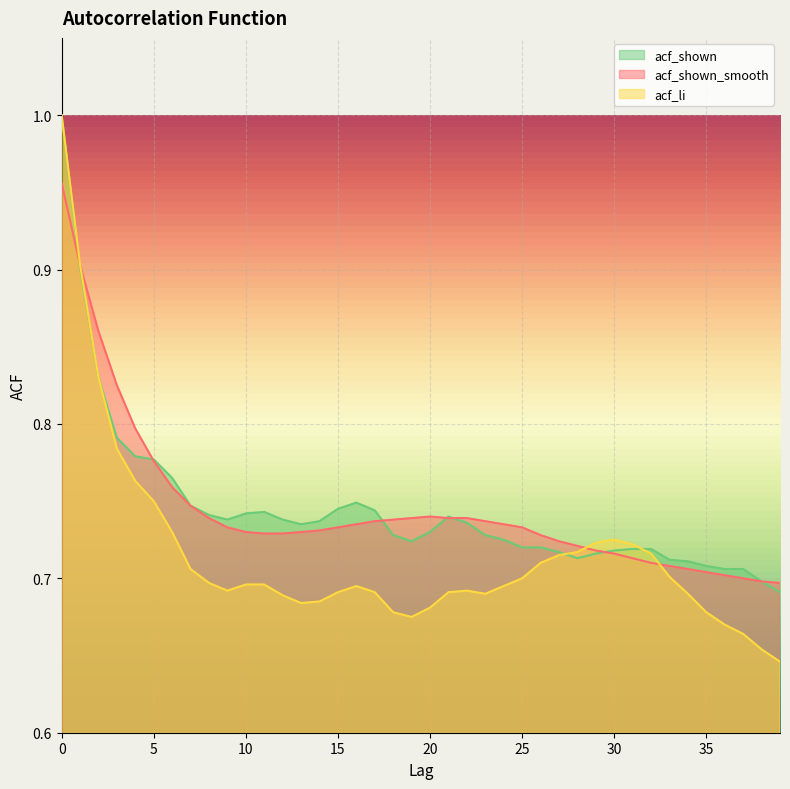

What is the smallest value displayed?

0.6